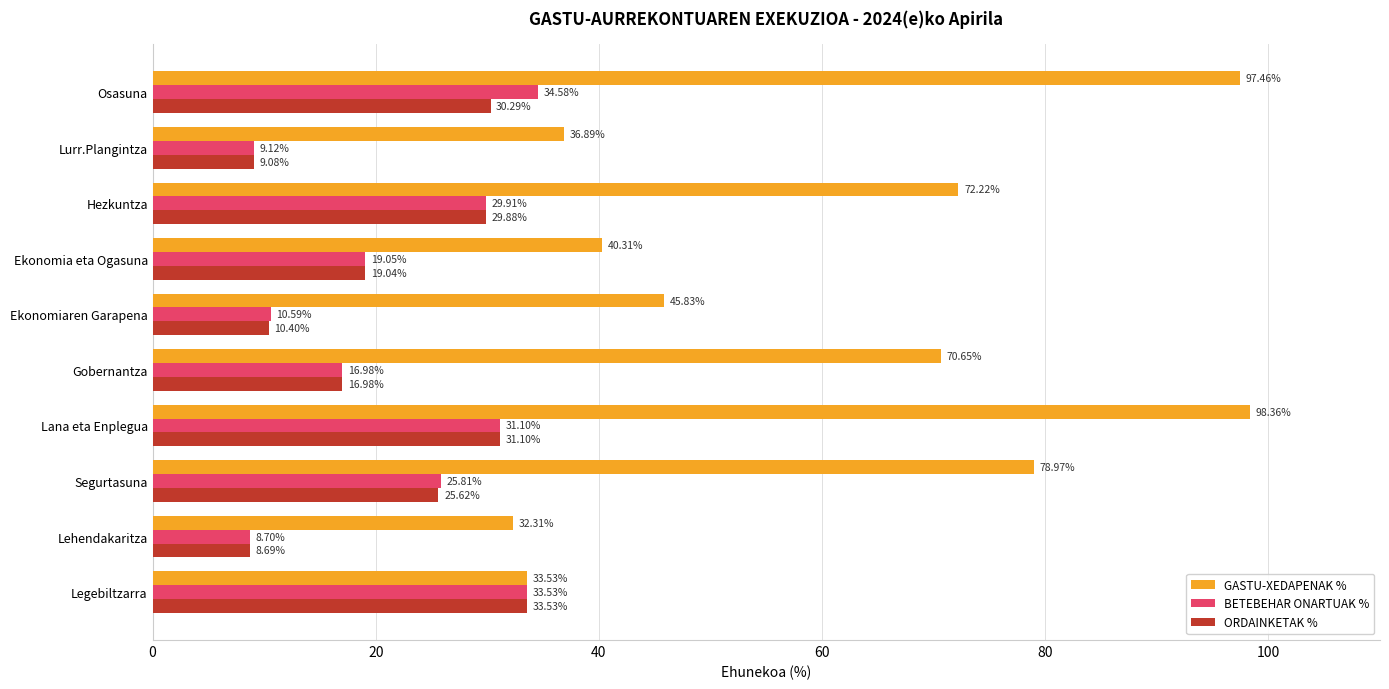

Which series changed the most between Ekonomiaren Garapena and Lurr.Plangintza?

GASTU-XEDAPENAK %